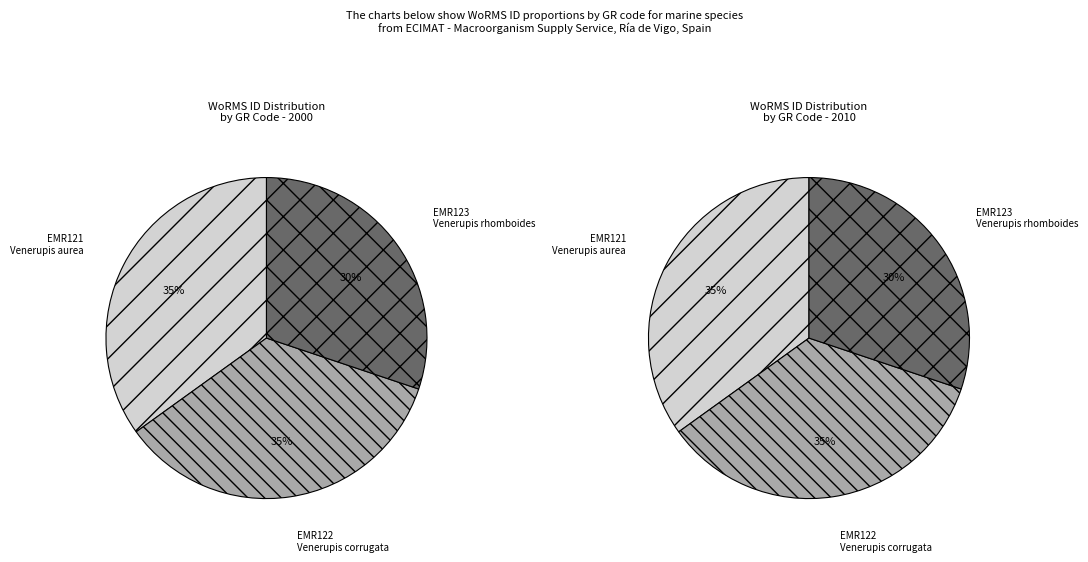

How many segments does this pie chart have?

3